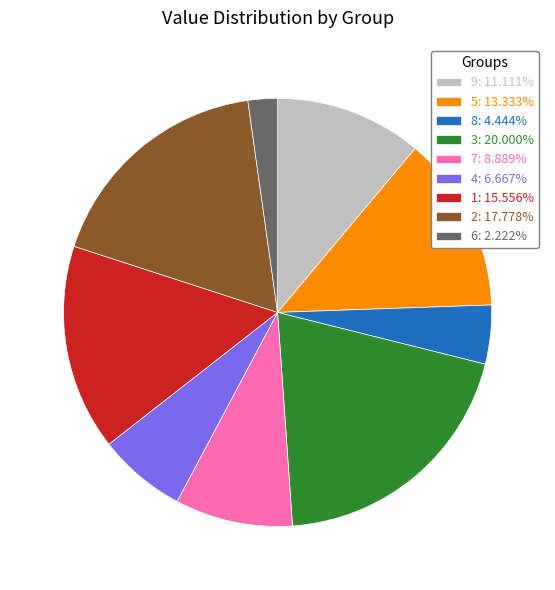

Combined, do 4: 6.667% and 1: 15.556% account for over 50%?

No